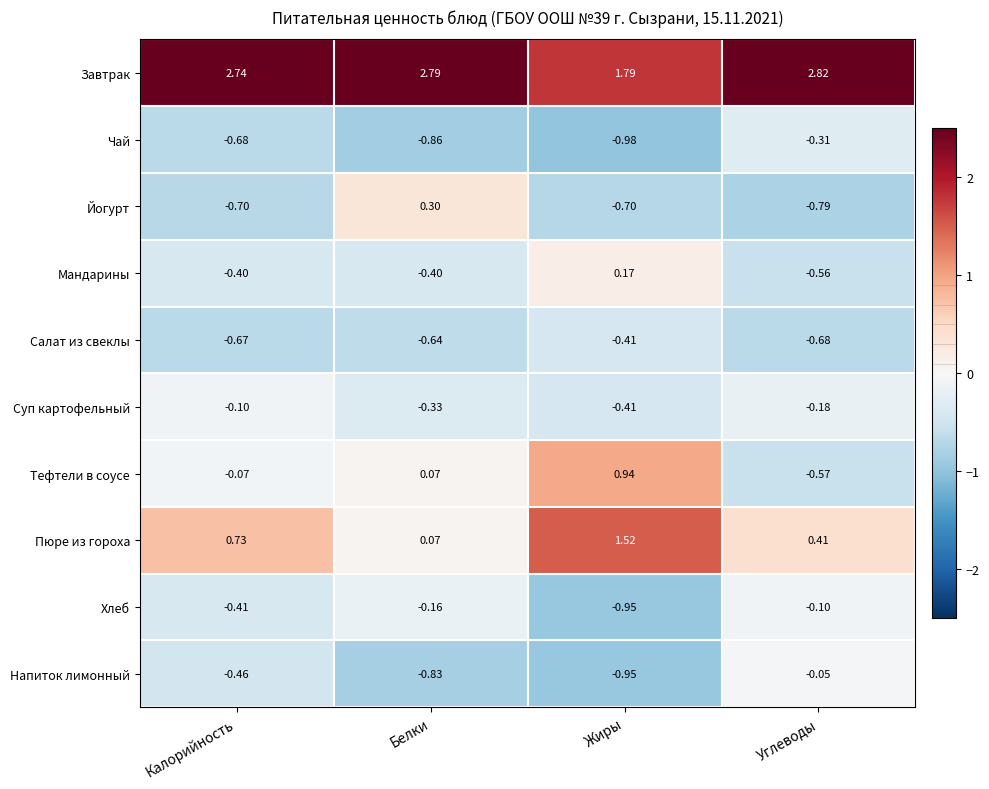

List the labels in order of Хлеб value, smallest first.

Жиры, Калорийность, Белки, Углеводы